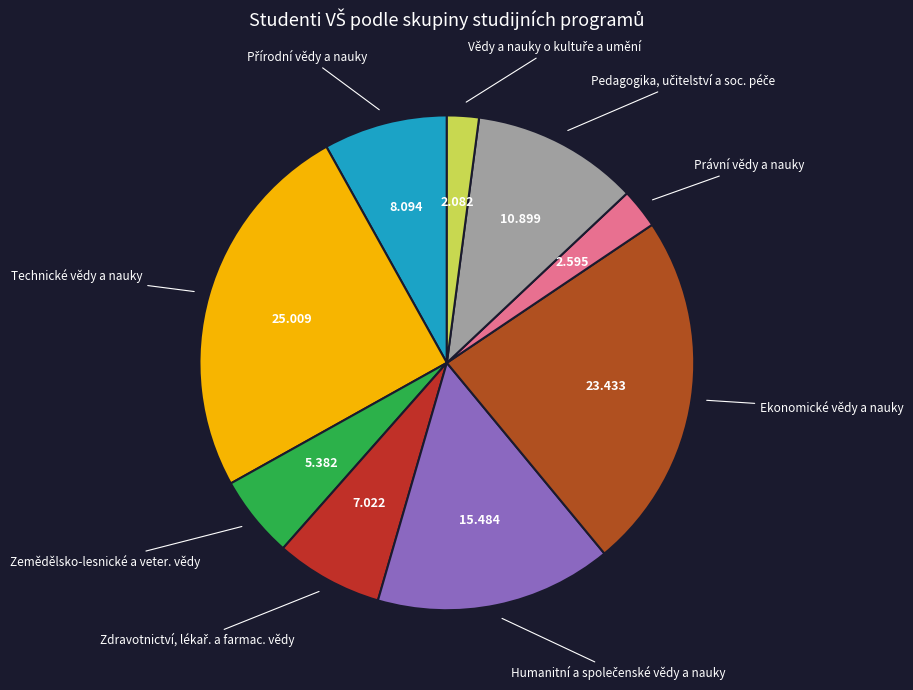

Count the number of slices in the pie.

9